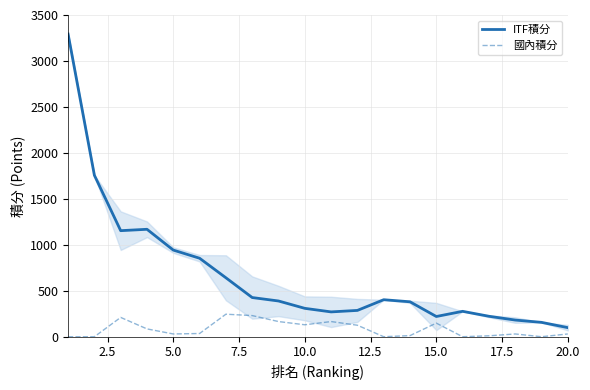

What is the difference between the maximum and minimum values in the 國內積分 series?

245.0